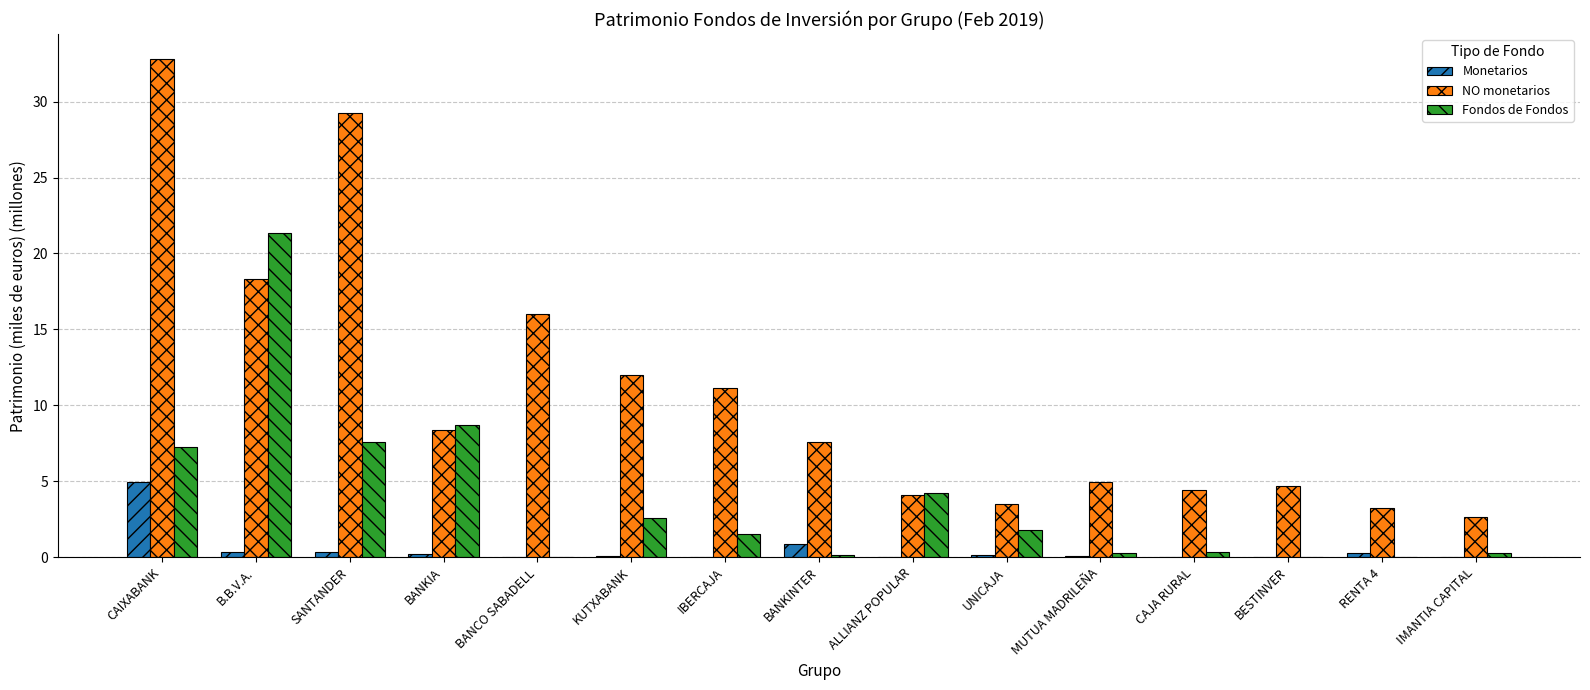

What is the total value across all series at BESTINVER?

4.7